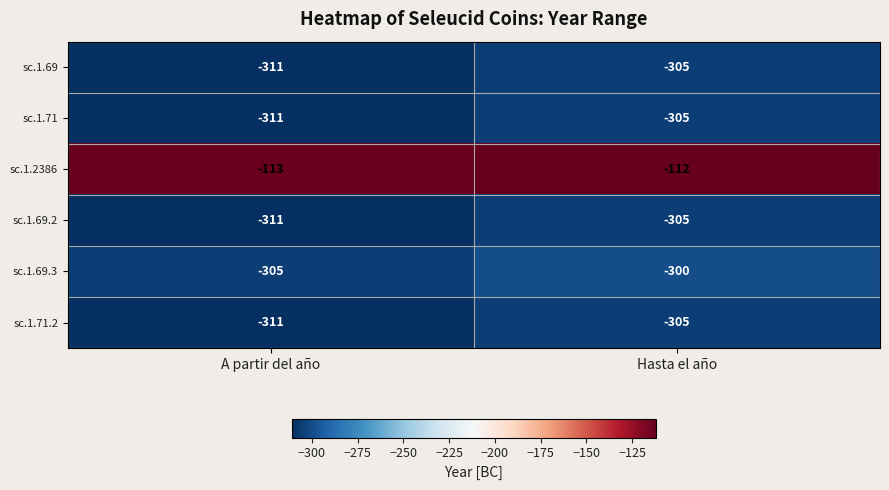

Which series has the largest total across all categories?

sc.1.2386